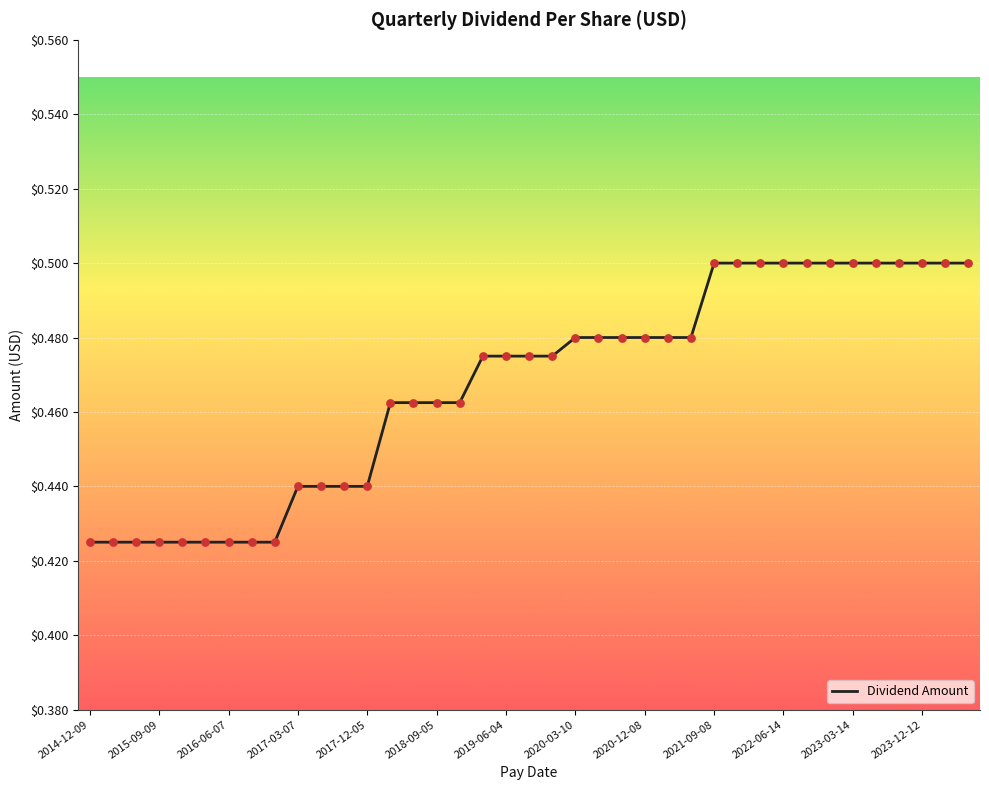

Does the chart have visible grid lines?

Yes